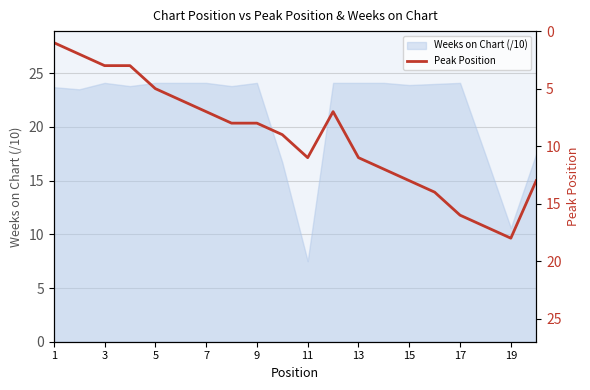

Is it true that Weeks on Chart (/10) equals 10.3 at 3?

False